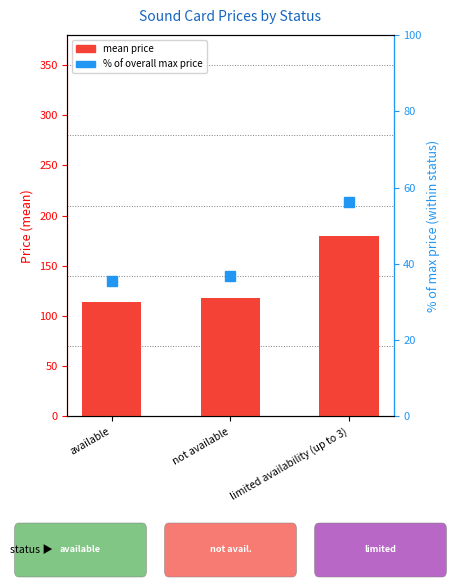

Reading left to right, what are all the values shown in this chart?

mean price: 113.6	117.7	179.3
percentile rank within status: 35.6	36.9	56.2